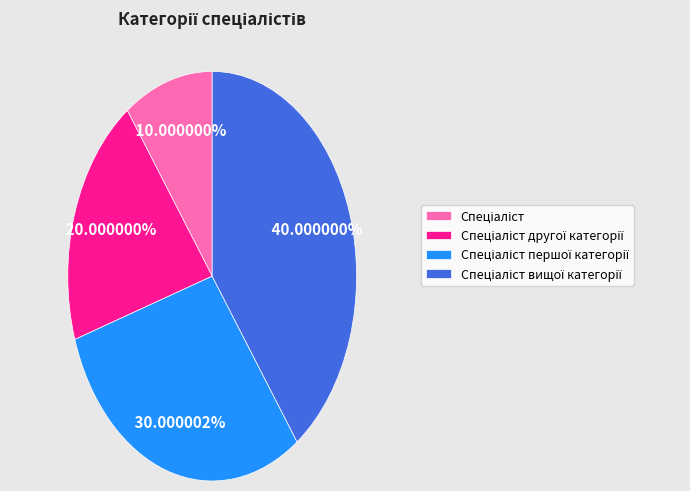

Does any single category account for the majority?

No